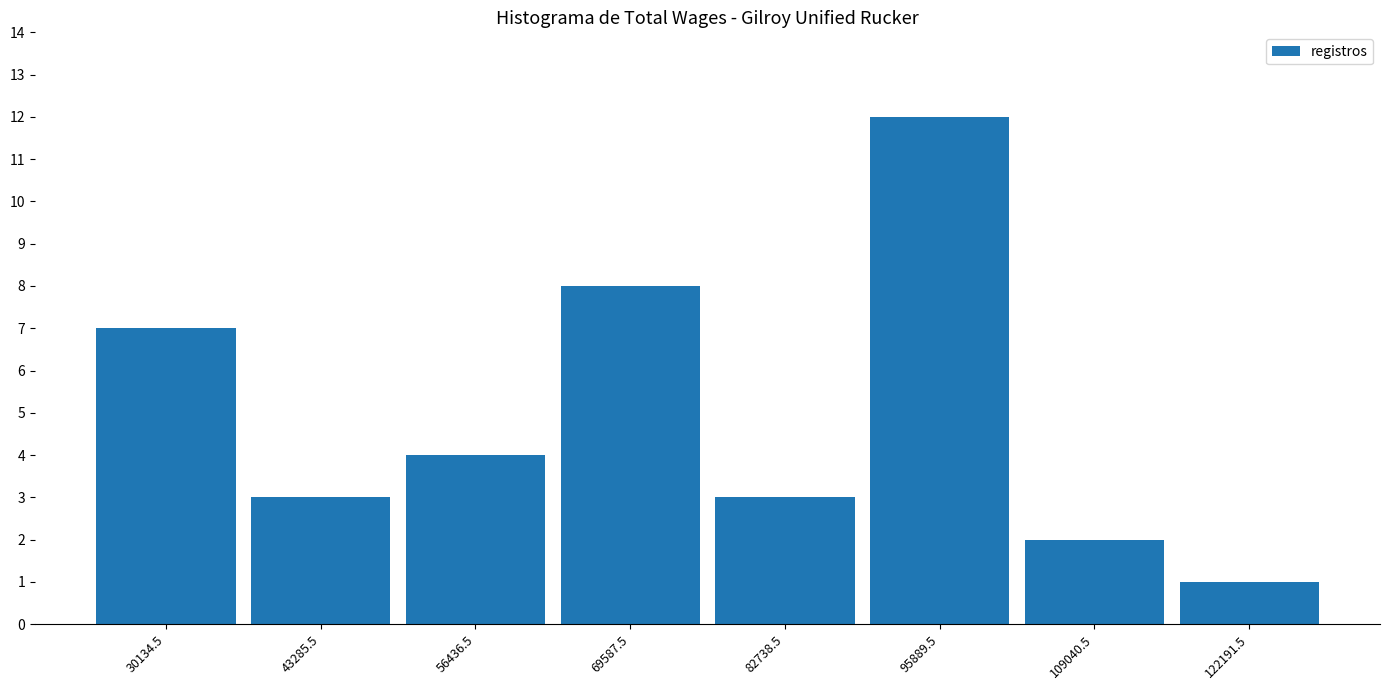

Reading left to right, list every bar in this chart as the range it spans on the x-axis followed by its height. Neither the bar edges nor the heights are printed on the chart, so give them approximately, as read against the axes.

24000 to 36000: 7
36000 to 50000: 3
50000 to 64000: 4
64000 to 76000: 8
76000 to 90000: 3
90000 to 102000: 12
102000 to 116000: 2
116000 to 128000: 1